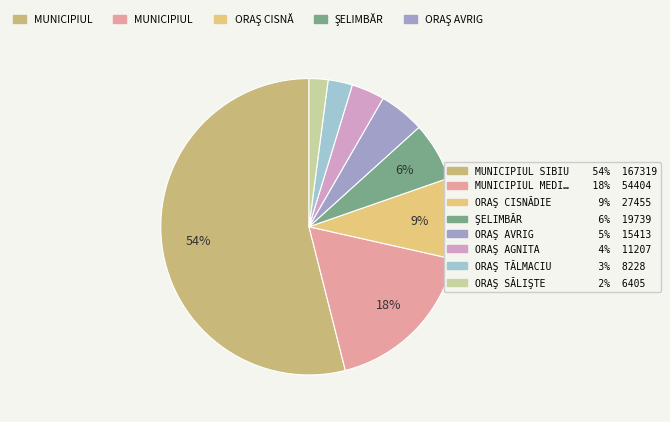

Does any single category account for the majority?

Yes